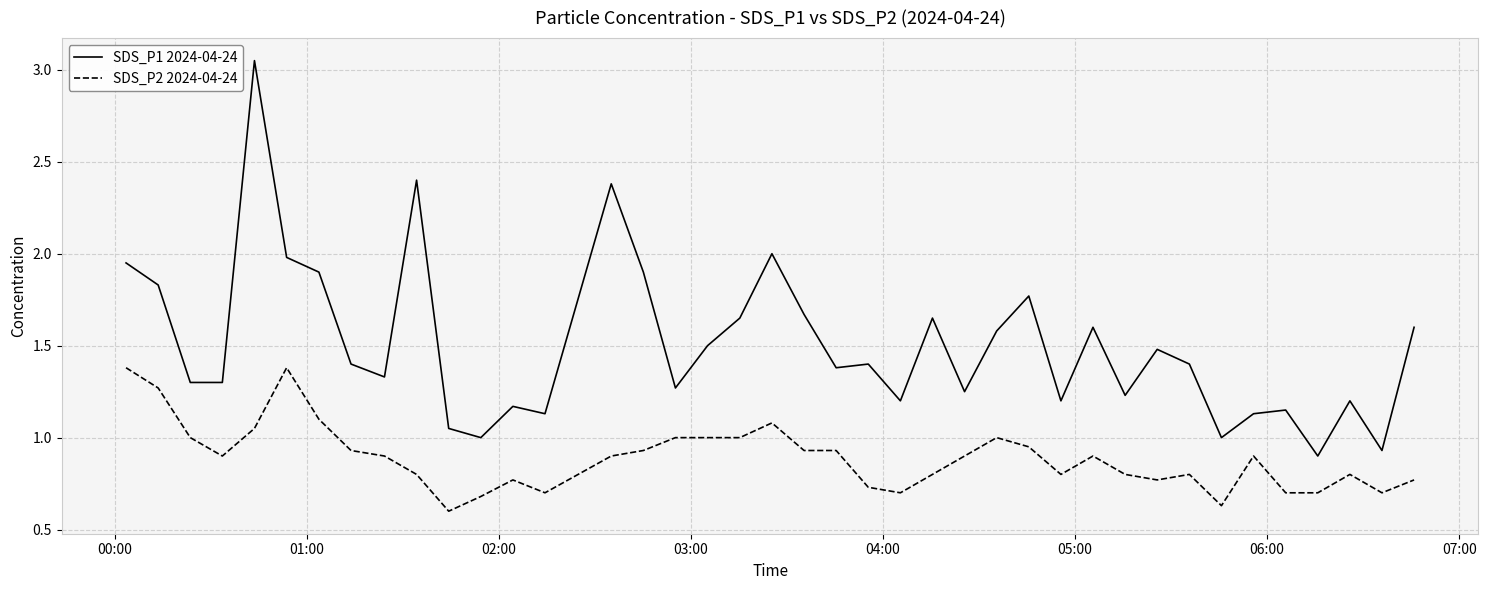

Rank the series by their average value, from lowest to highest.

SDS_P2 2024-04-24, SDS_P1 2024-04-24